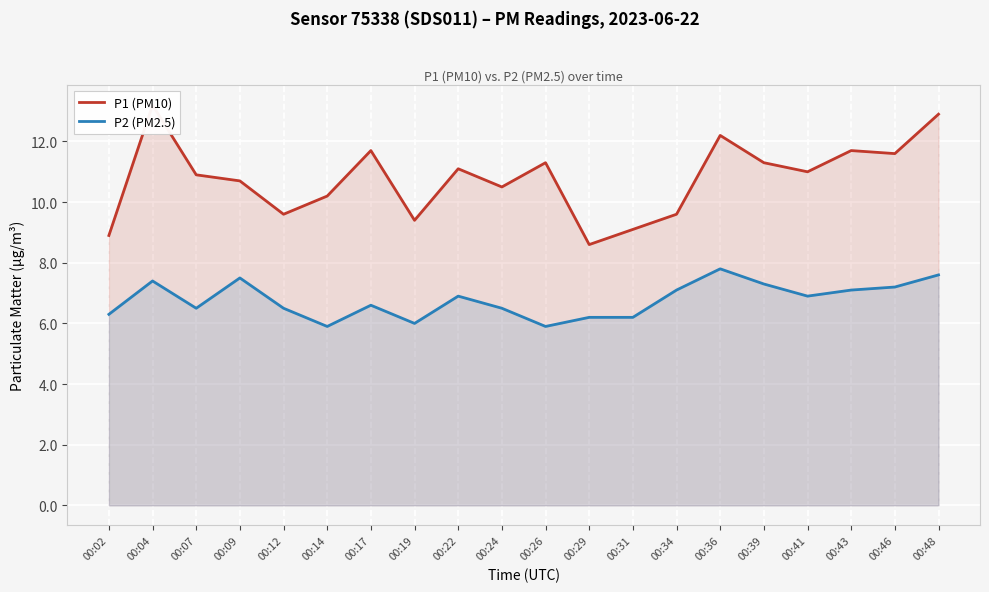

What are all the series names shown in the legend?

P1 (PM10), P2 (PM2.5)